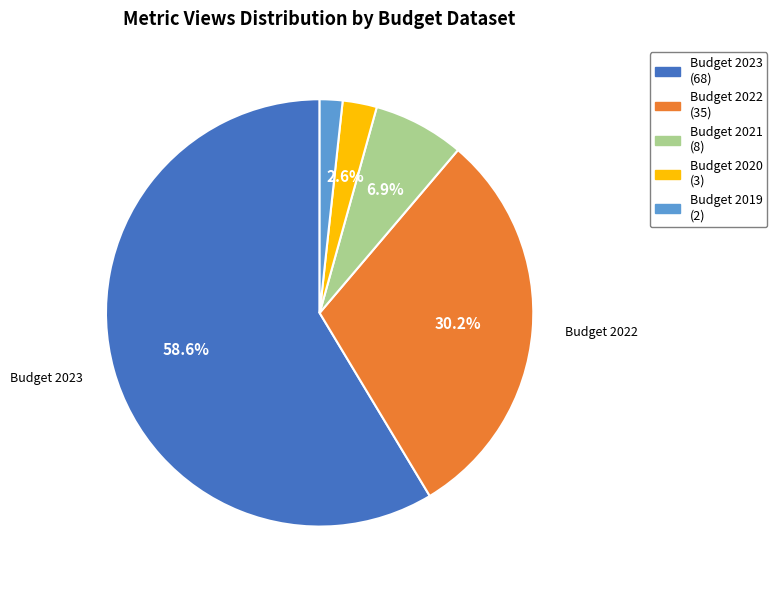

What portion of the pie excludes Budget 2022?

69.8%